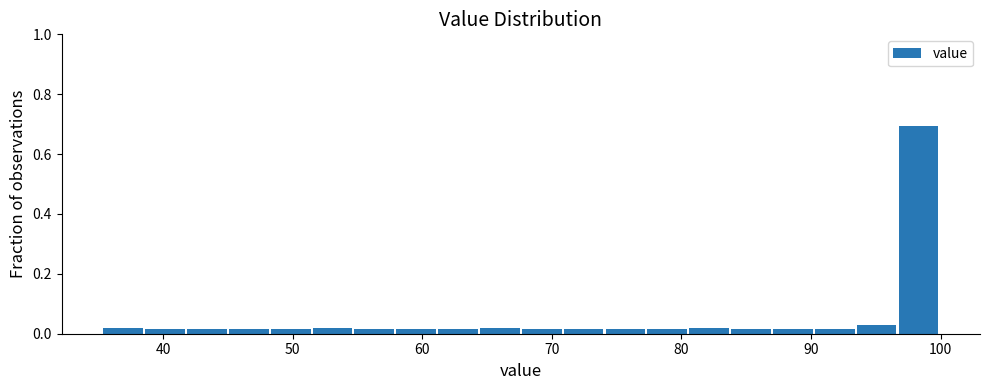

Read against the x-axis, roughly where is the centre of the tallest bar?

98